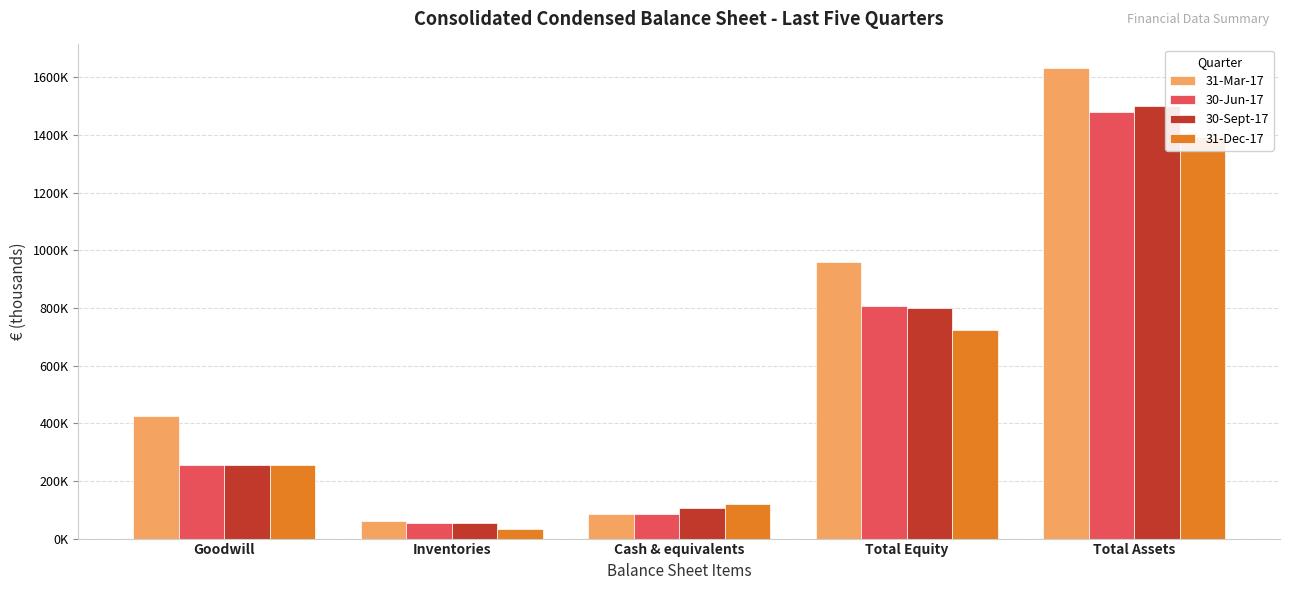

Which series has the largest range (max minus min)?

31-Mar-17